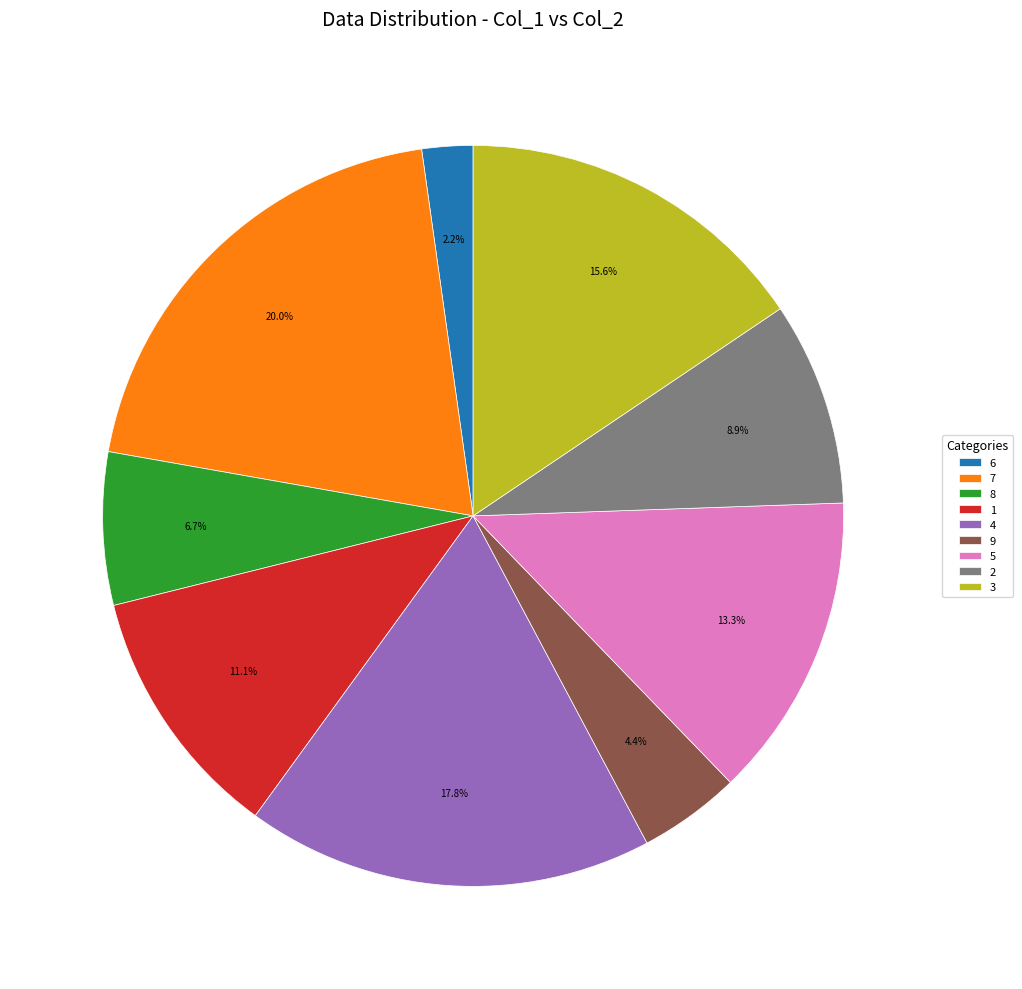

What is the smallest slice in the pie chart?

6